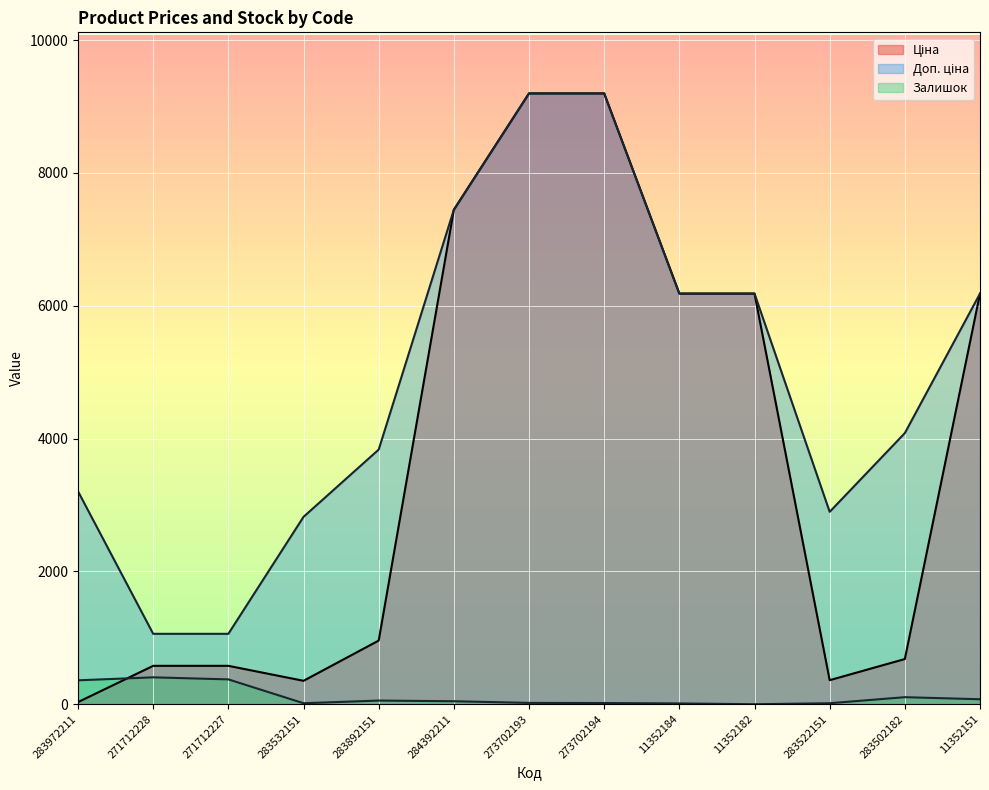

What is the approximate value of Ціна at 11352182?

6182.6